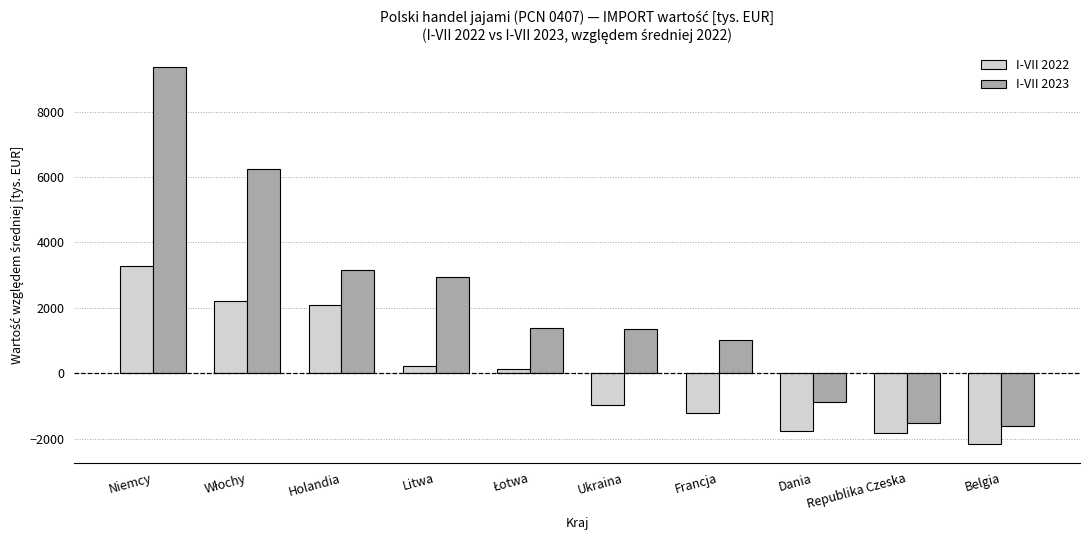

How many data points in I-VII 2023 are less than 1382?

5